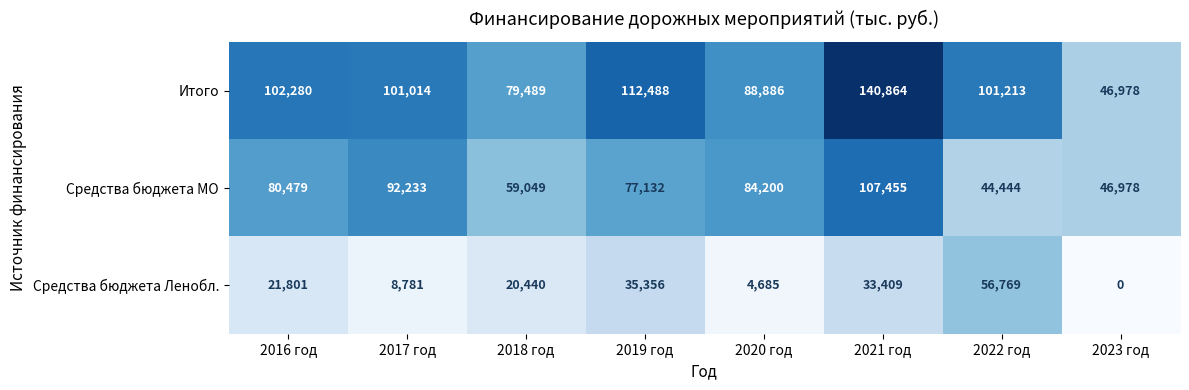

Reading left to right, extract all data points from this chart.

Итого: 2016 год=102280	2017 год=101014	2018 год=79489	2019 год=112488	2020 год=88886	2021 год=140864	2022 год=101213	2023 год=46978
Средства бюджета МО: 2016 год=80479	2017 год=92233	2018 год=59049	2019 год=77132	2020 год=84200	2021 год=107455	2022 год=44444	2023 год=46978
Средства бюджета Ленобл.: 2016 год=21801	2017 год=8781	2018 год=20440	2019 год=35356	2020 год=4685	2021 год=33409	2022 год=56769	2023 год=0